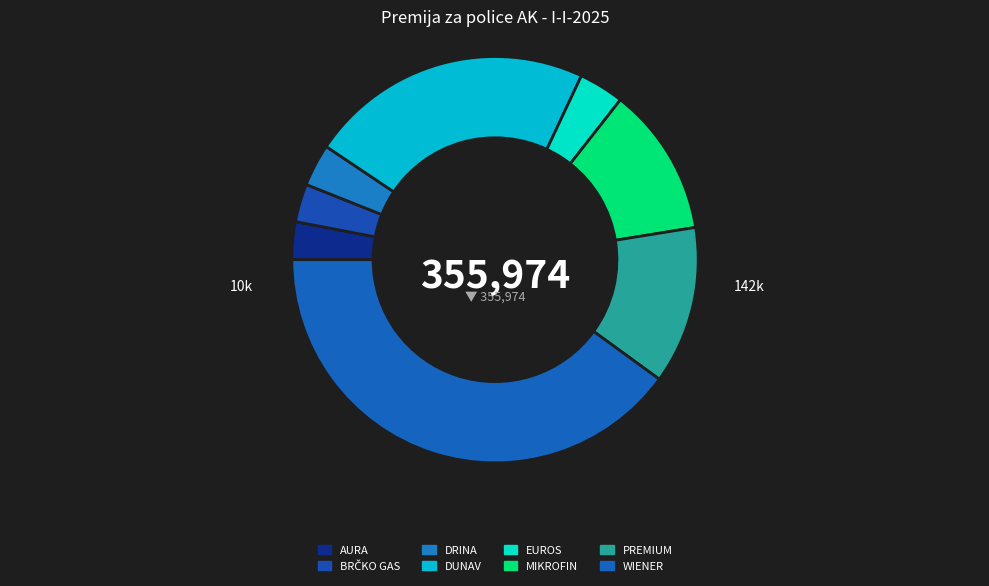

True or false: DRINA accounts for 1% of the total.

False